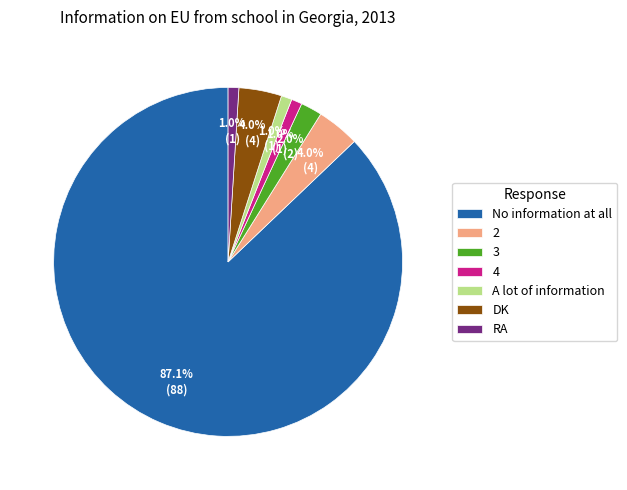

What is the ratio of the value at DK to the value at 2?

1.0